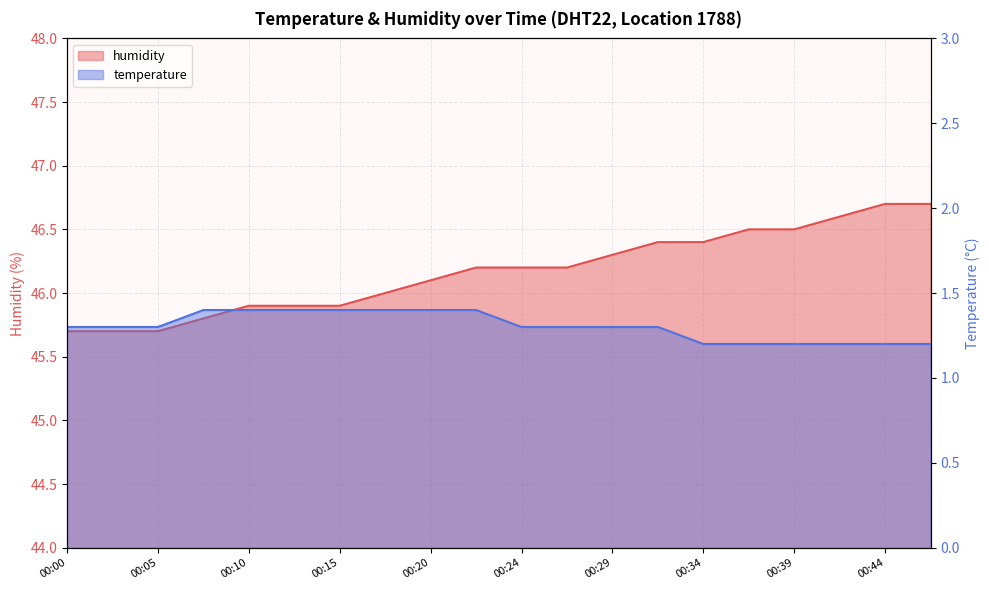

The value of temperature at 00:15 is 0.3. True or false?

False